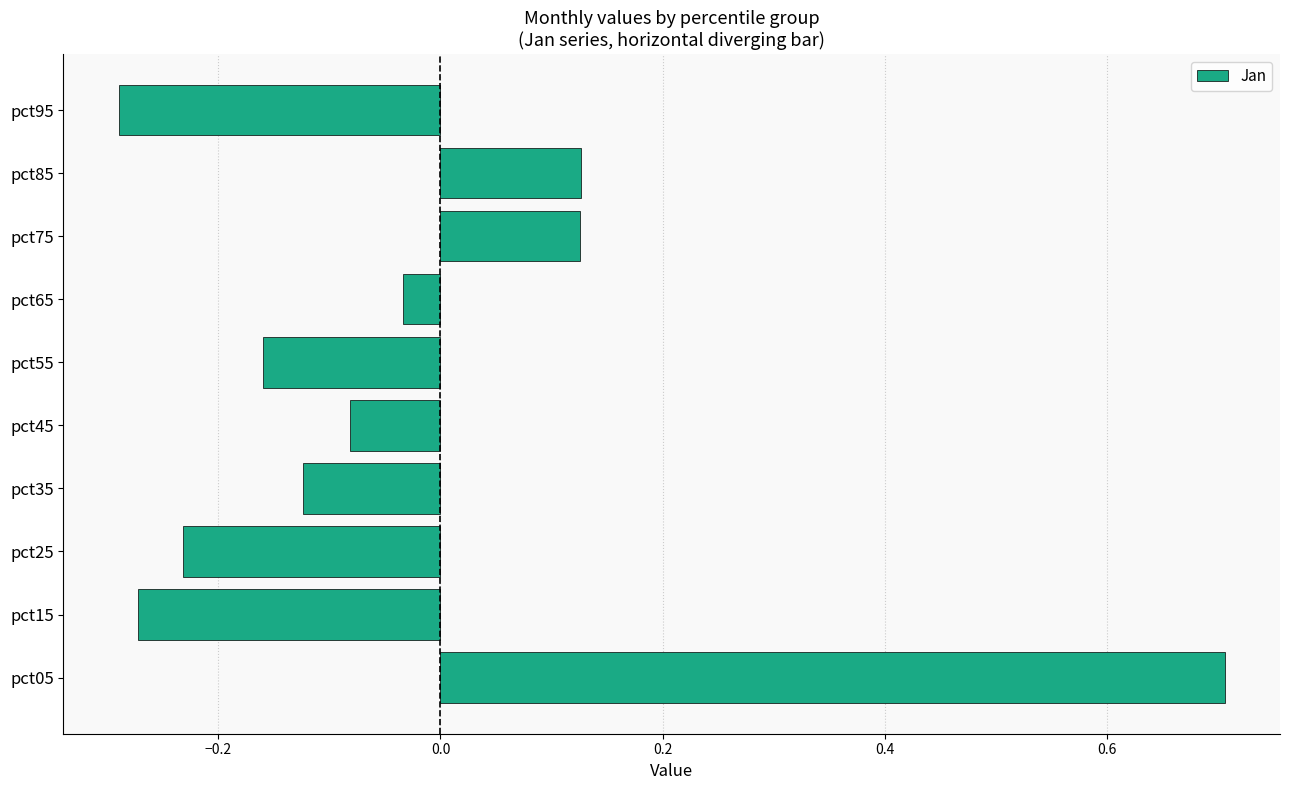

Which label corresponds to the largest value in the chart?

pct05